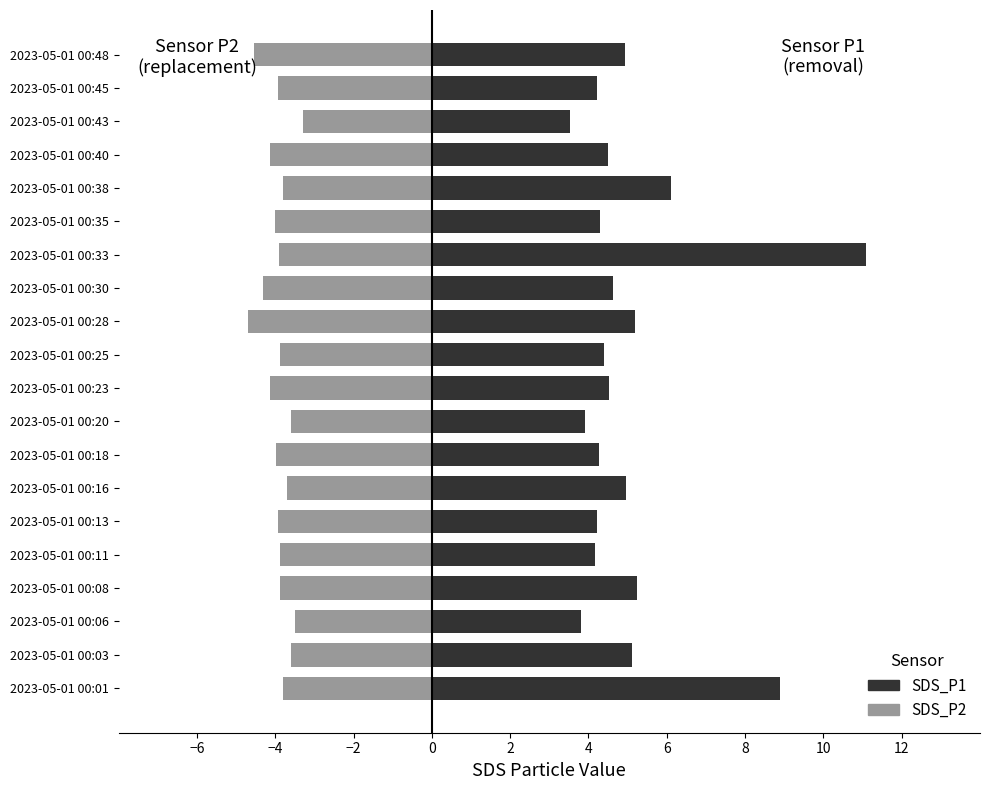

What is the sum of all SDS_P2 (replacement) values?

-78.4